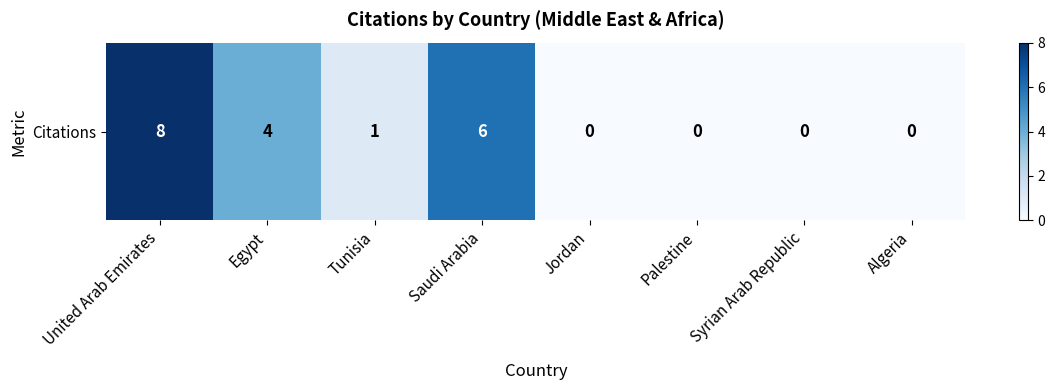

How many values are between 0 and 6?

7